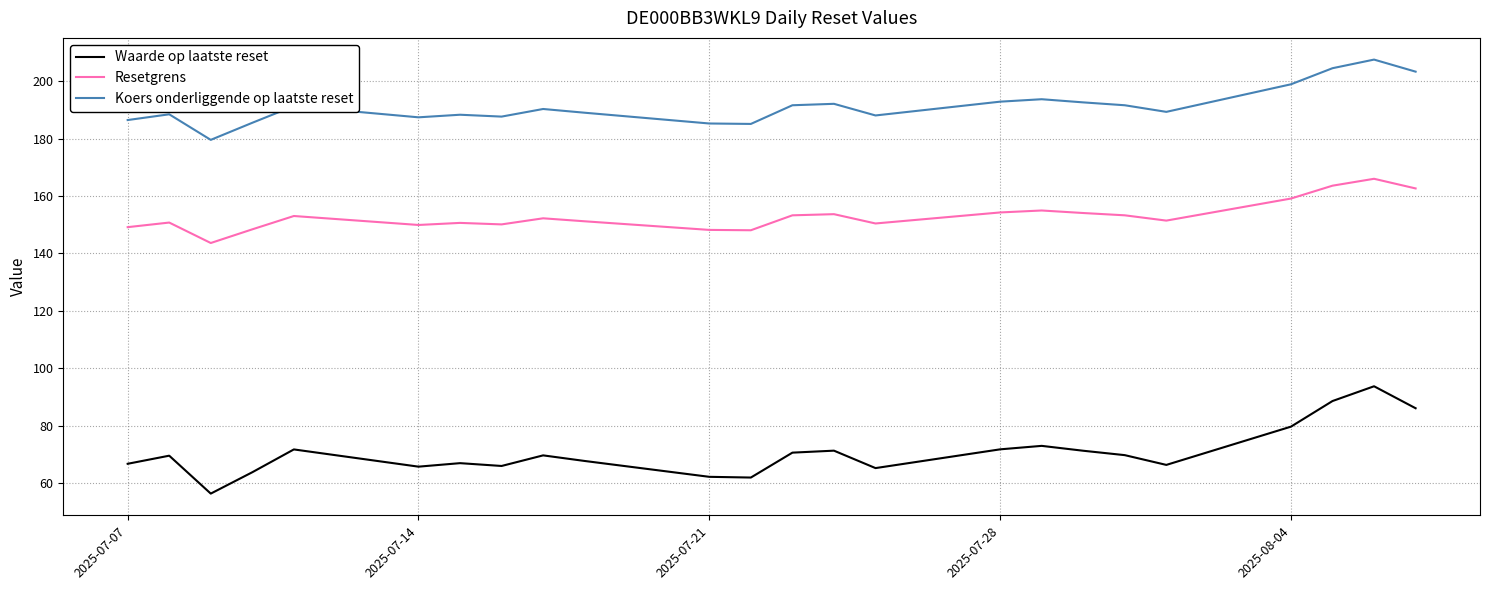

Rank the series by their average value, from lowest to highest.

Waarde op laatste reset, Resetgrens, Koers onderliggende op laatste reset